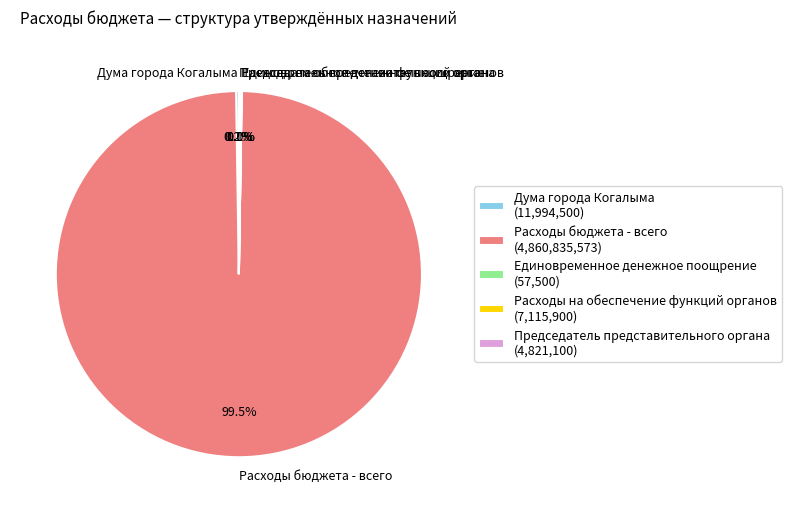

Does Расходы бюджета - всего represent more than half of the total?

Yes